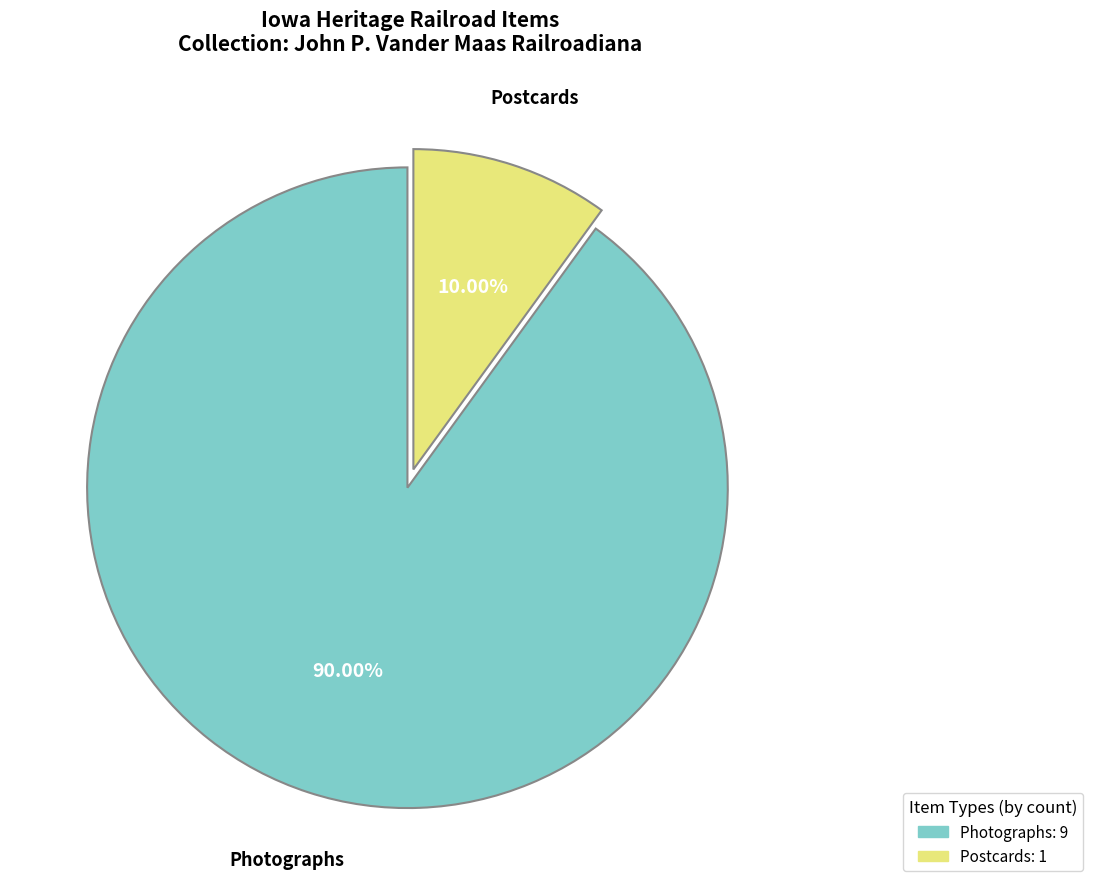

Is there a majority slice in this chart?

Yes